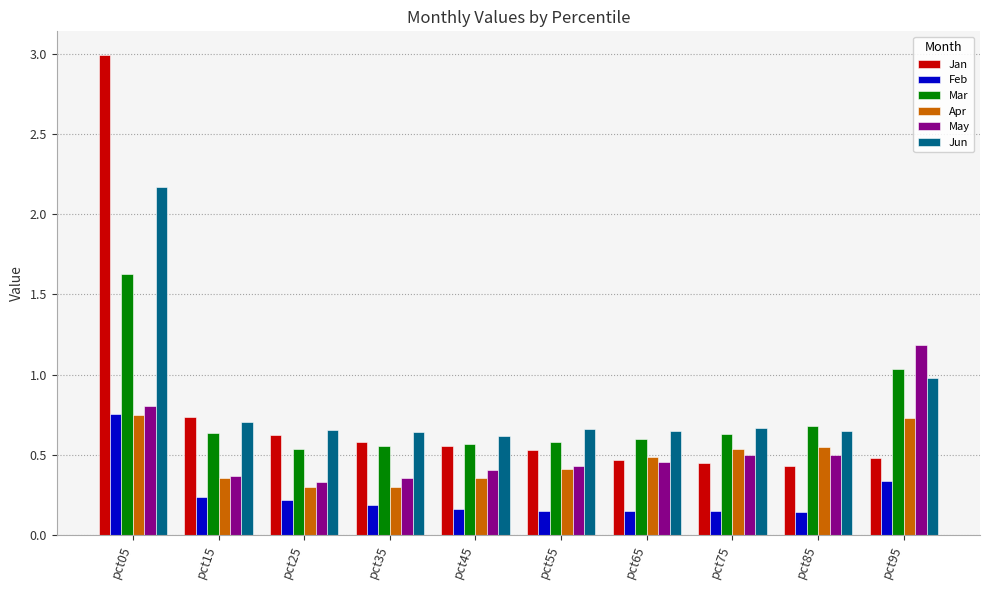

Which series has the largest range (max minus min)?

Jan